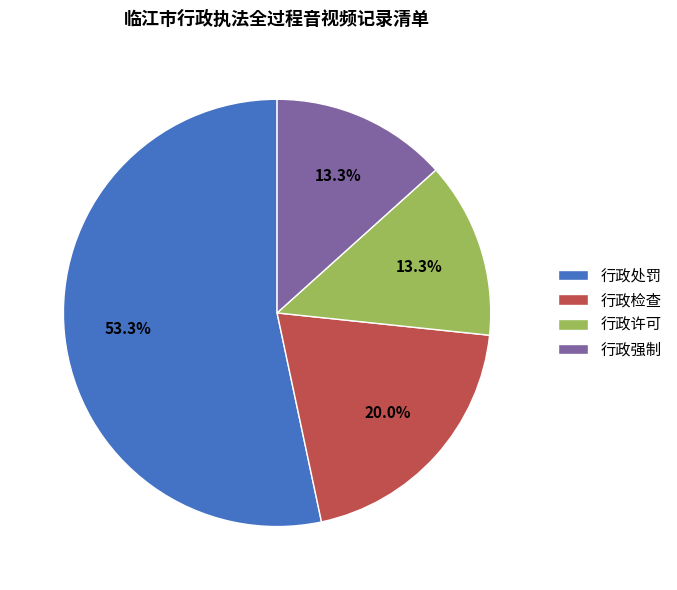

To the nearest percent, what percentage of the pie is 行政许可?

13%